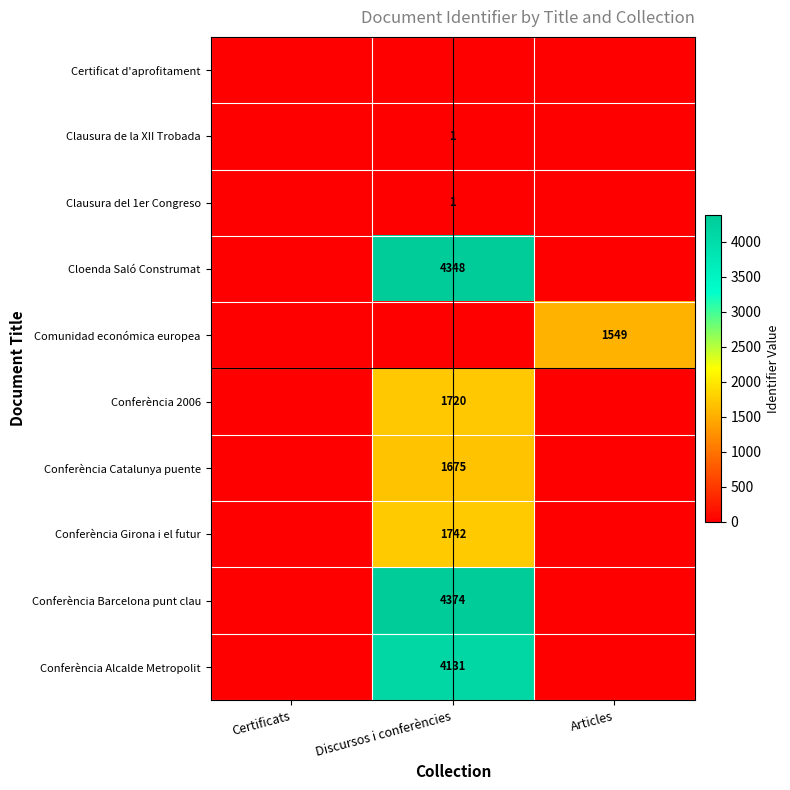

The Conferència Barcelona punt clau series shows 6973 at Discursos i conferències. True or false?

False